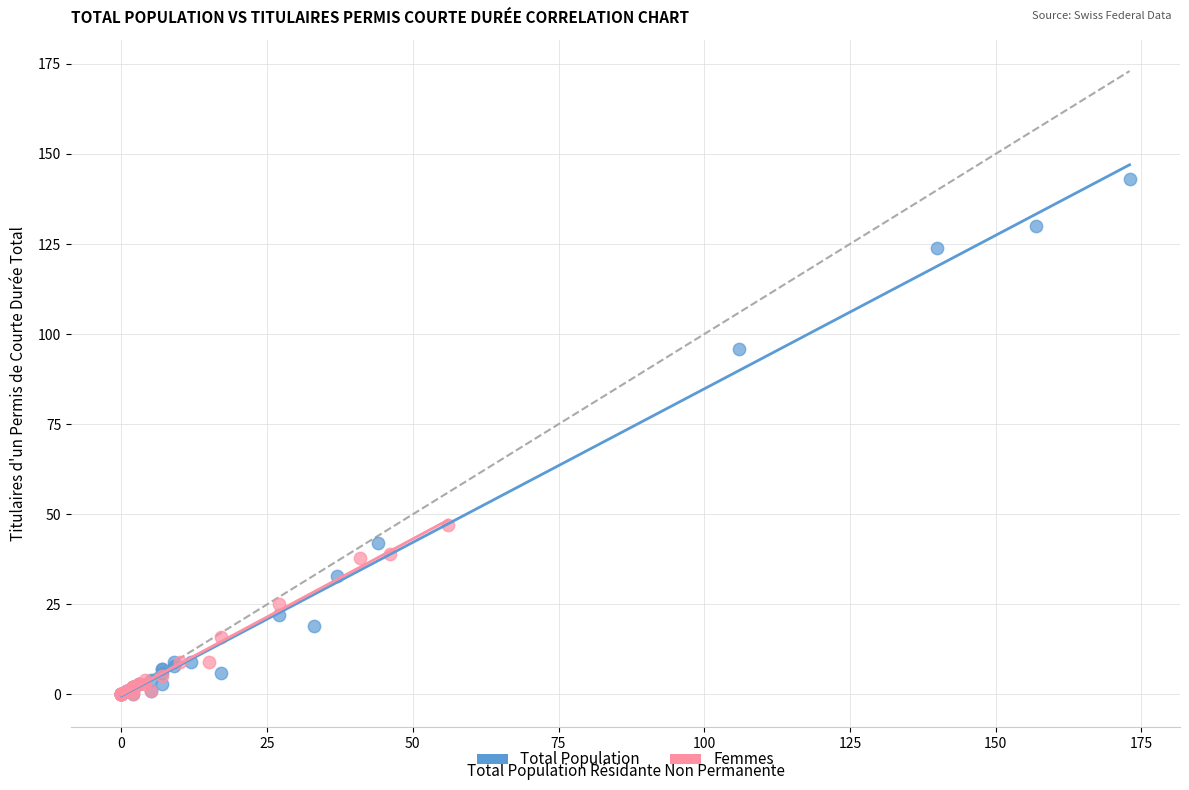

Which series has the largest Y range (max minus min)?

Total Population